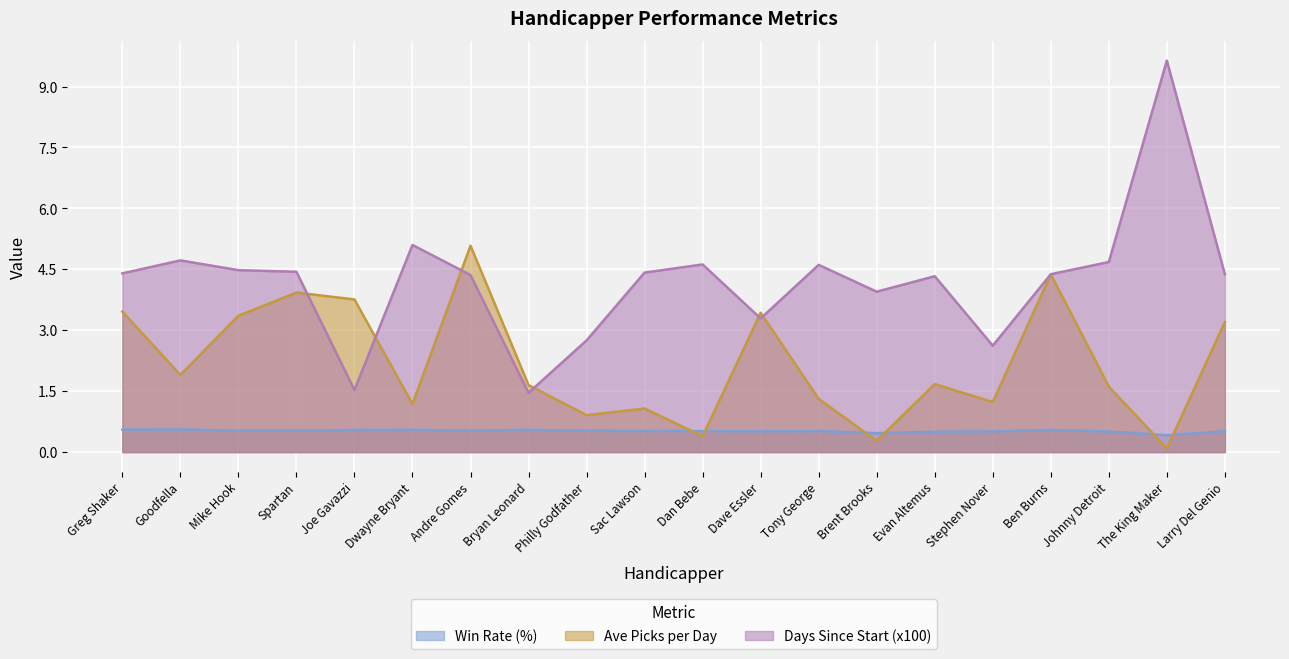

At which label is Days Since Start (x100) closest to 5?

Dwayne Bryant